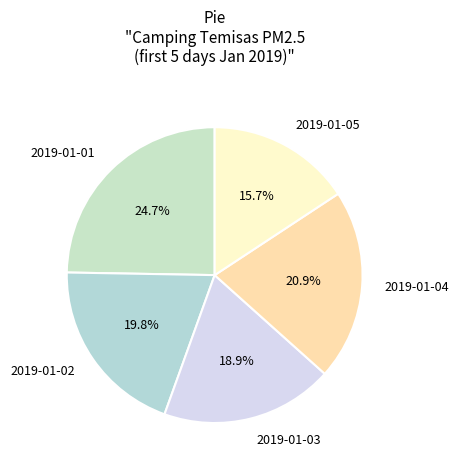

How many slices are in this pie chart?

5